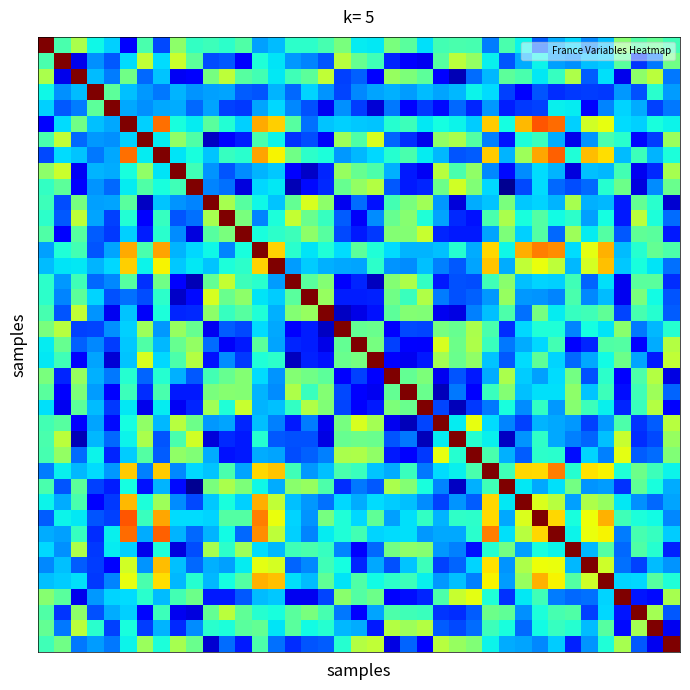

How many categories are shown in the chart?

39